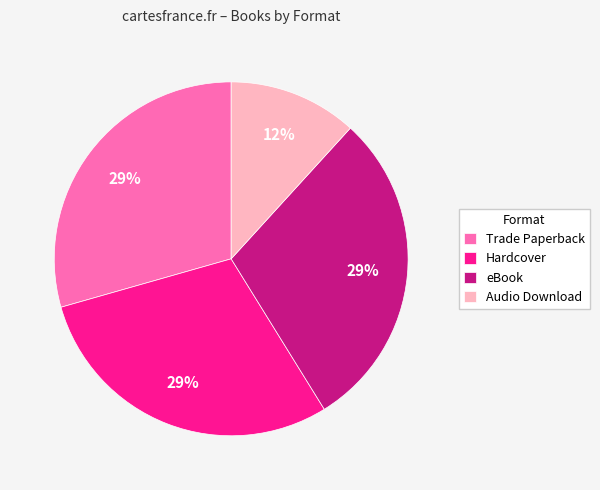

To the nearest percent, what is the average slice percentage?

25%